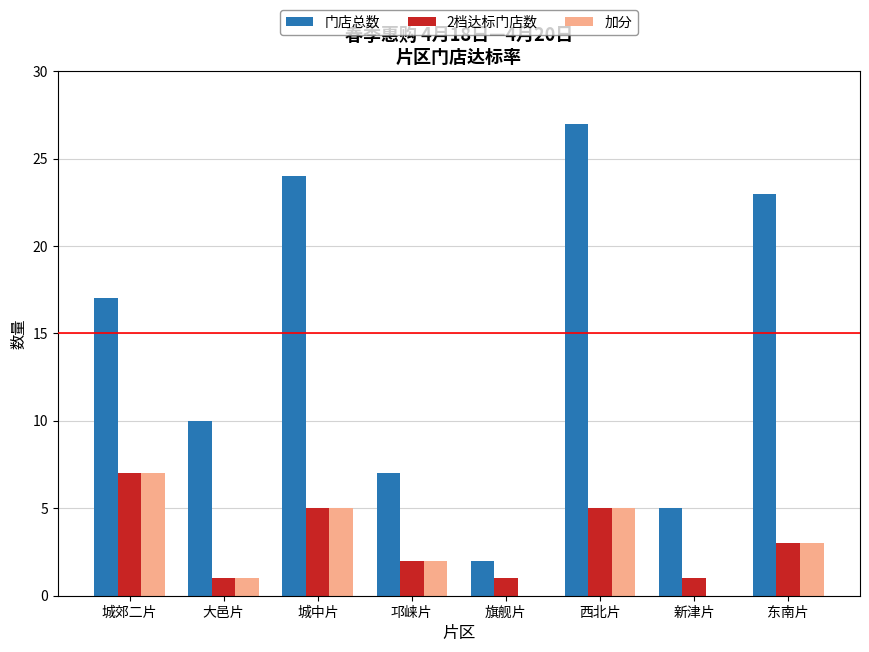

What is the highest value of the 门店总数 series?

27